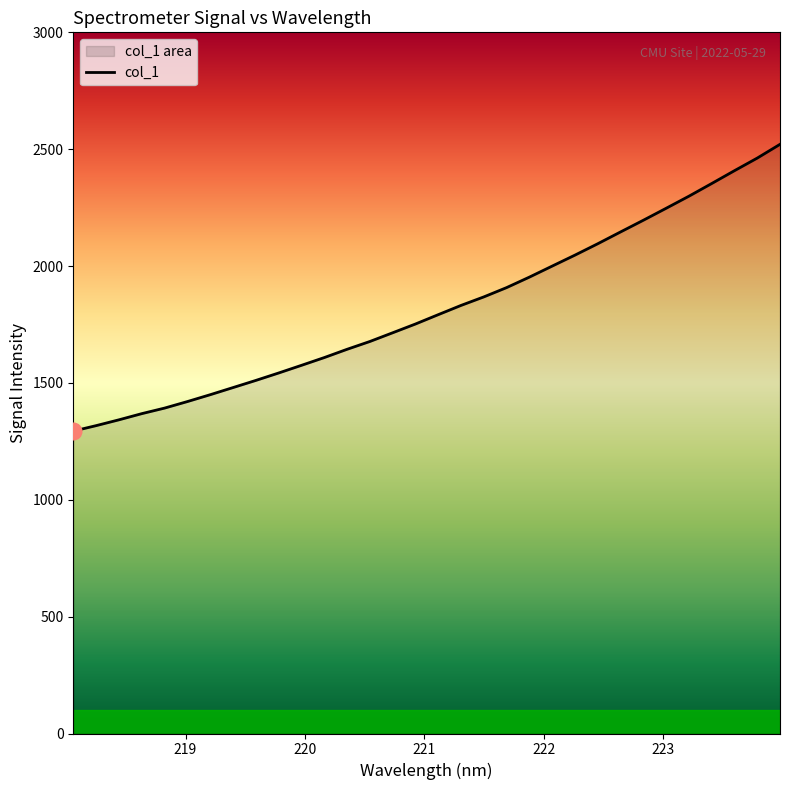

What is the minimum value shown in the chart?

1293.9